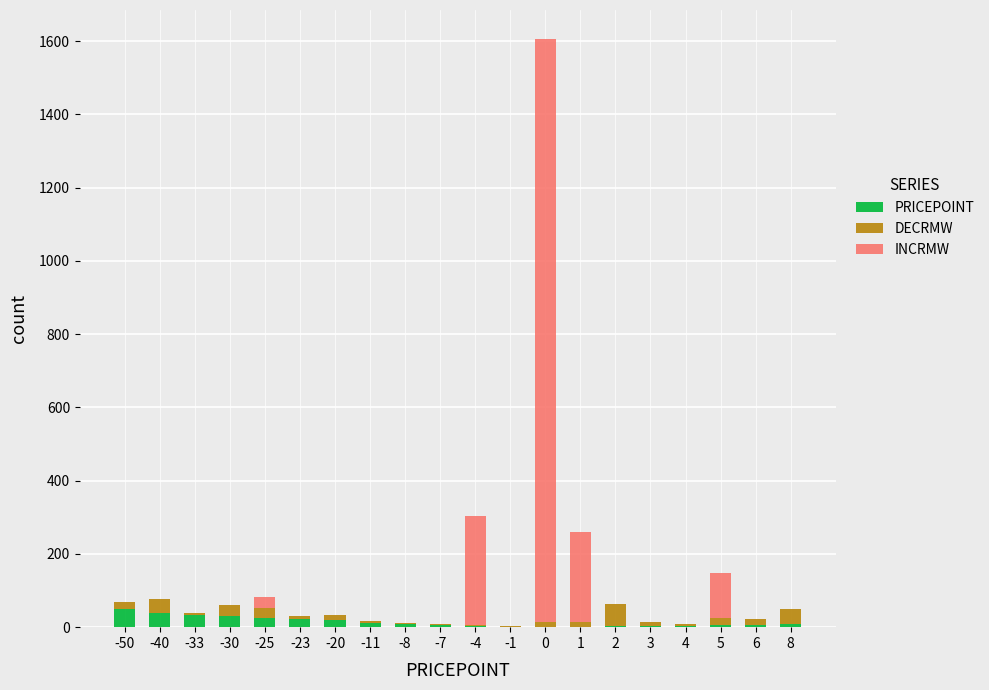

Is it true that PRICEPOINT equals 40.0 at -40?

True